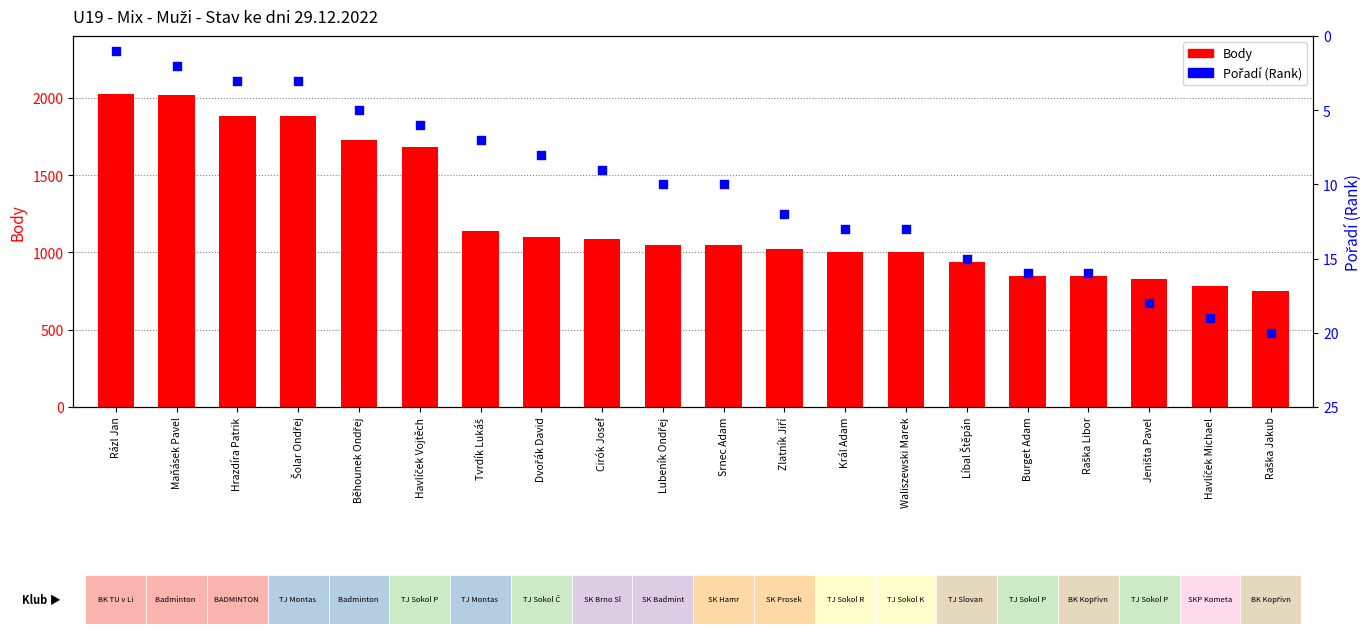

Which series contains the highest Y value?

Body